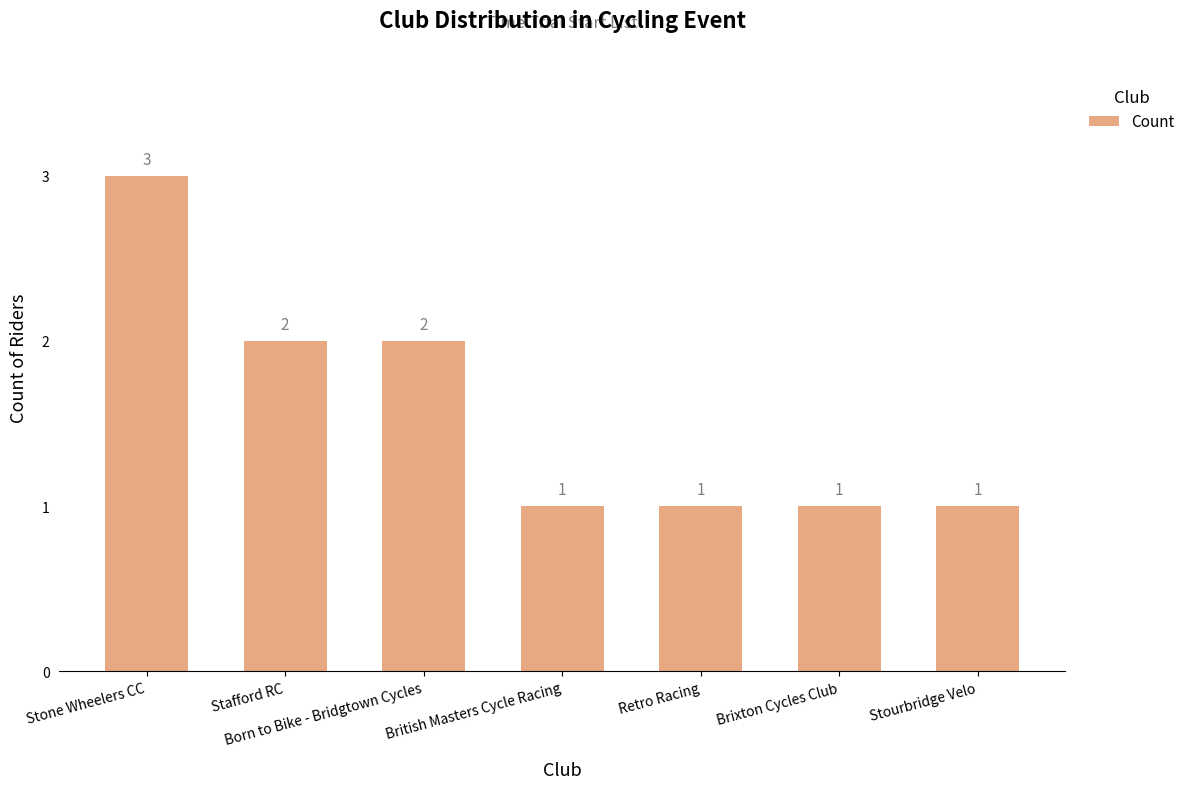

Count the values in the range 1 to 2.

6